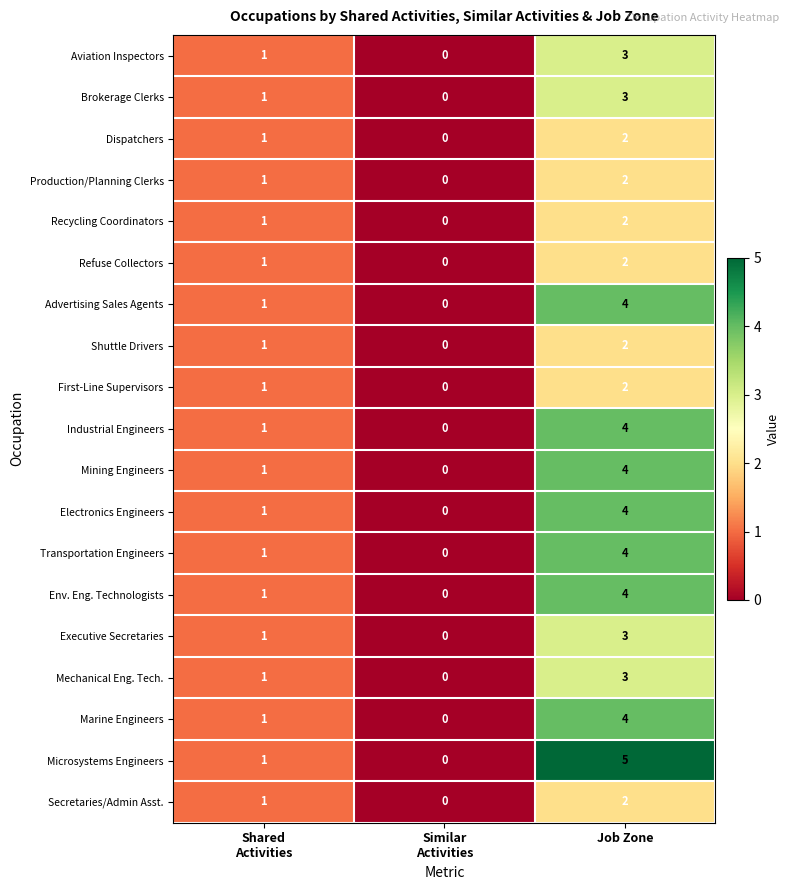

At which category is the sum across all series the highest?

Job Zone